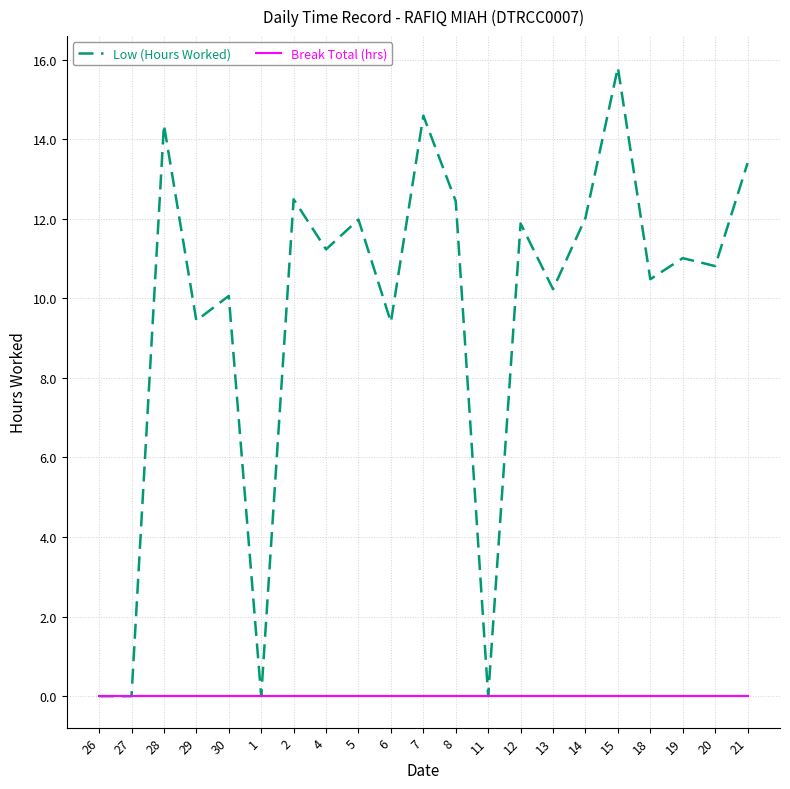

What is the spread (max minus min) of values at 2?

12.5